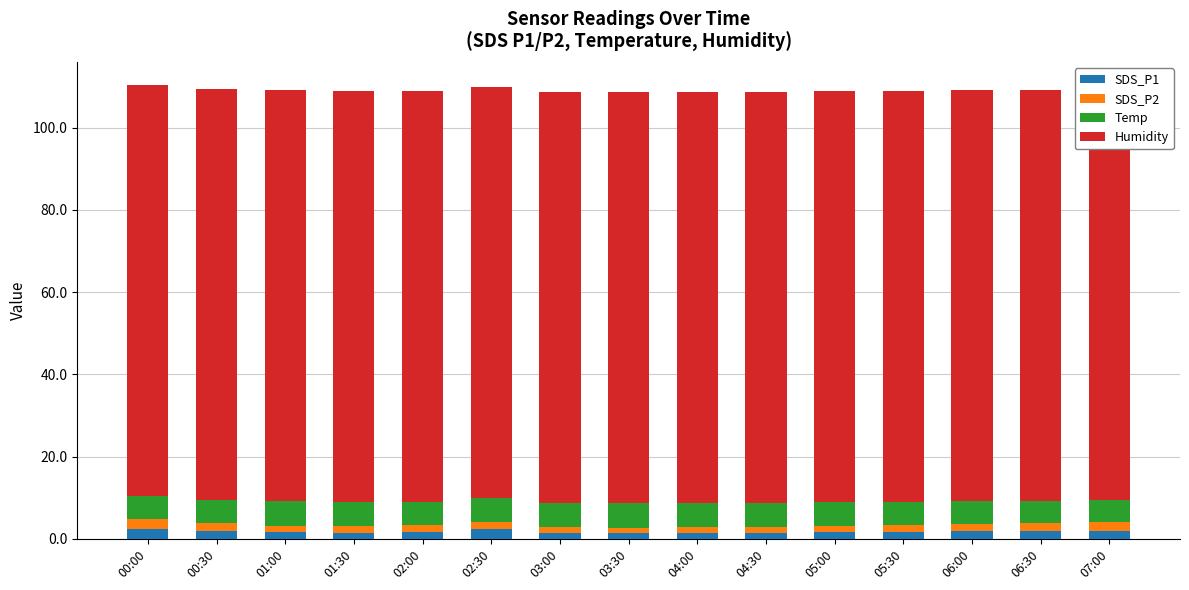

What is the label of the 9th bar from the left?

04:00